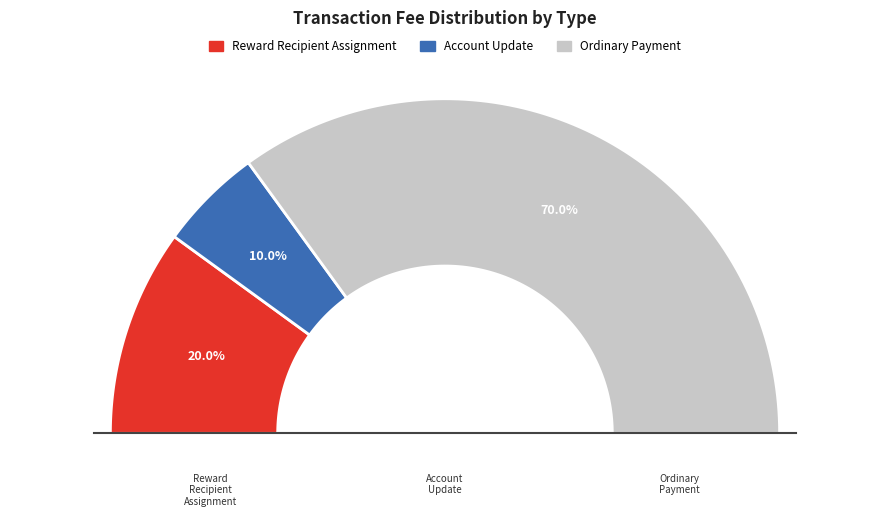

What portion of the pie excludes Account Update?

90.0%